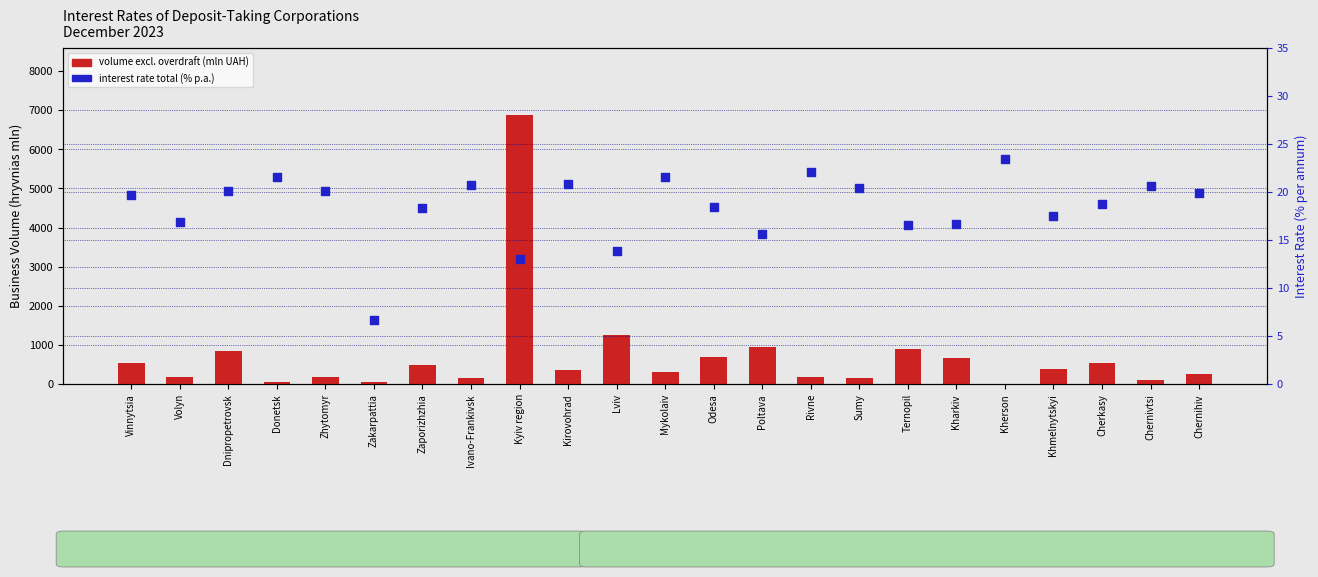

Which series has the largest total across all categories?

volume (excl. overdraft)